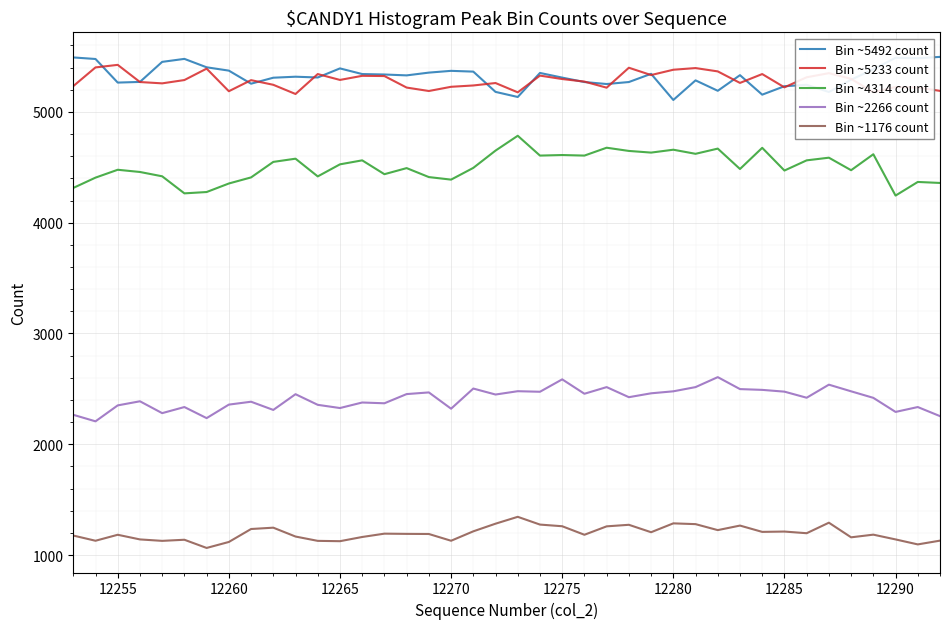

What is the greatest value displayed?

5497